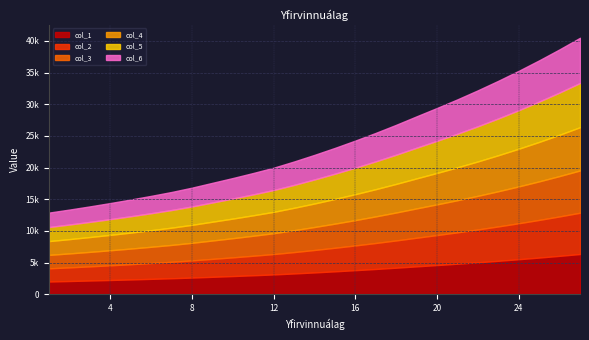

How many lines are shown in the chart?

6